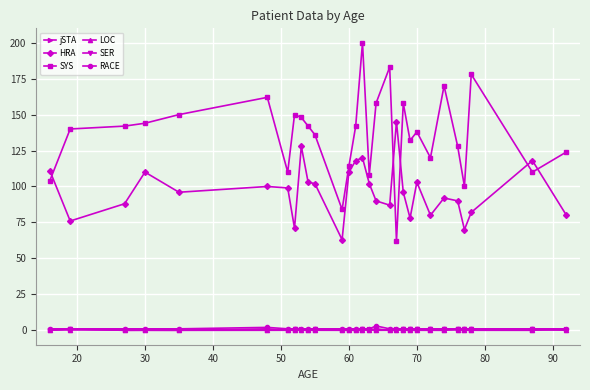

True or false: SYS and SER intersect in this chart.

False